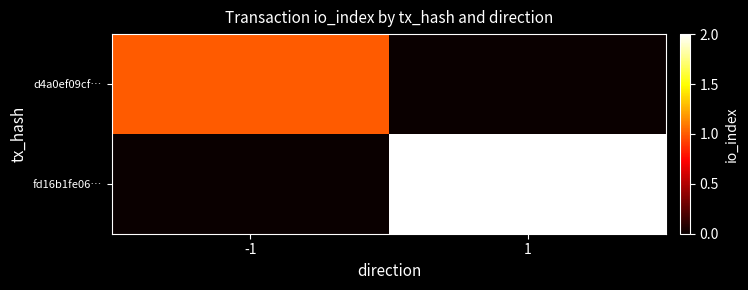

Which series has the largest range (max minus min)?

fd16b1fe06…